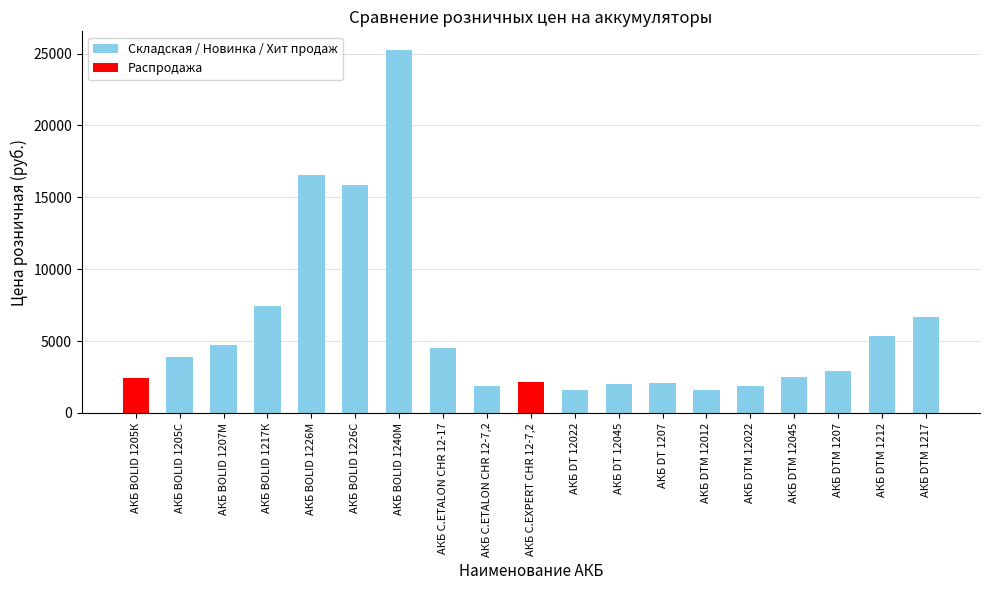

Which has a higher value, АКБ DTM 12012 or АКБ BOLID 1205К?

АКБ BOLID 1205К